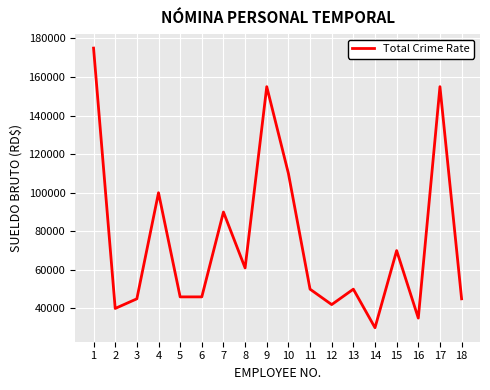

Is it true that the value at 14 is 18752?

False